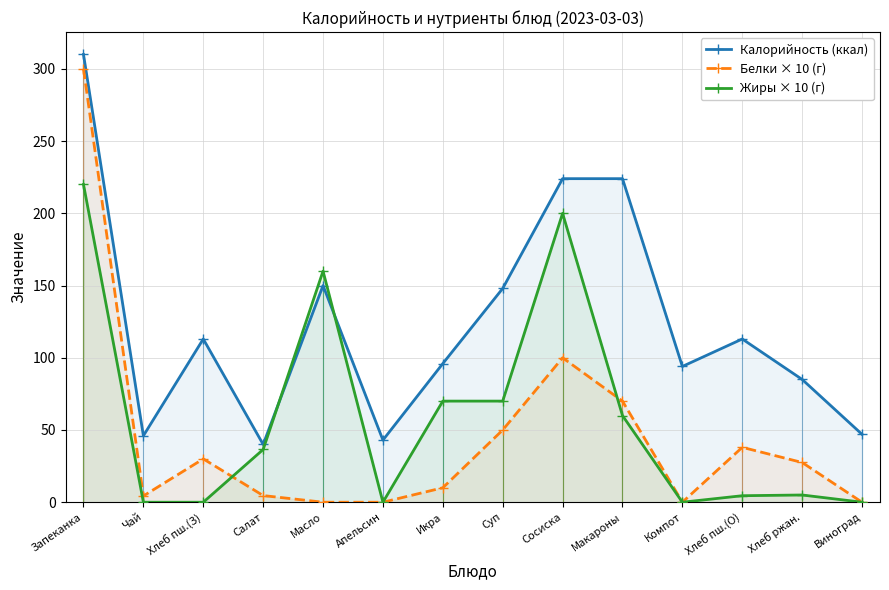

Reading left to right, extract all data points from this chart.

Калорийность (ккал): 310.0	46.0	113.0	40.0	150.0	43.0	96.0	148.0	224.0	224.0	94.0	113.0	85.0	47.0
Белки × 10 (г): 300.0	4.3	30.0	4.6	0.0	0.0	10.0	50.0	100.0	70.0	0.0	38.0	27.5	0.0
Жиры × 10 (г): 220.0	0.0	0.0	36.5	160.0	0.0	70.0	70.0	200.0	60.0	0.0	4.5	5.0	0.0